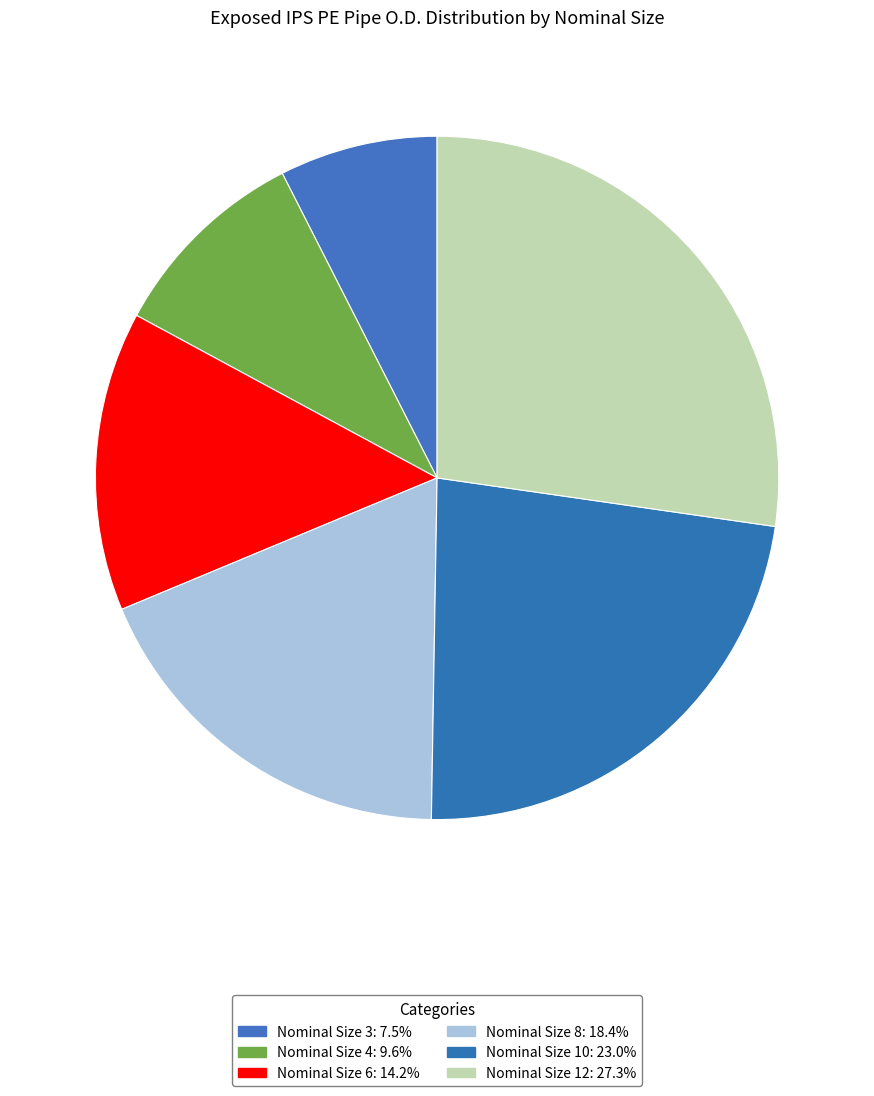

What is the smallest slice in the pie chart?

3